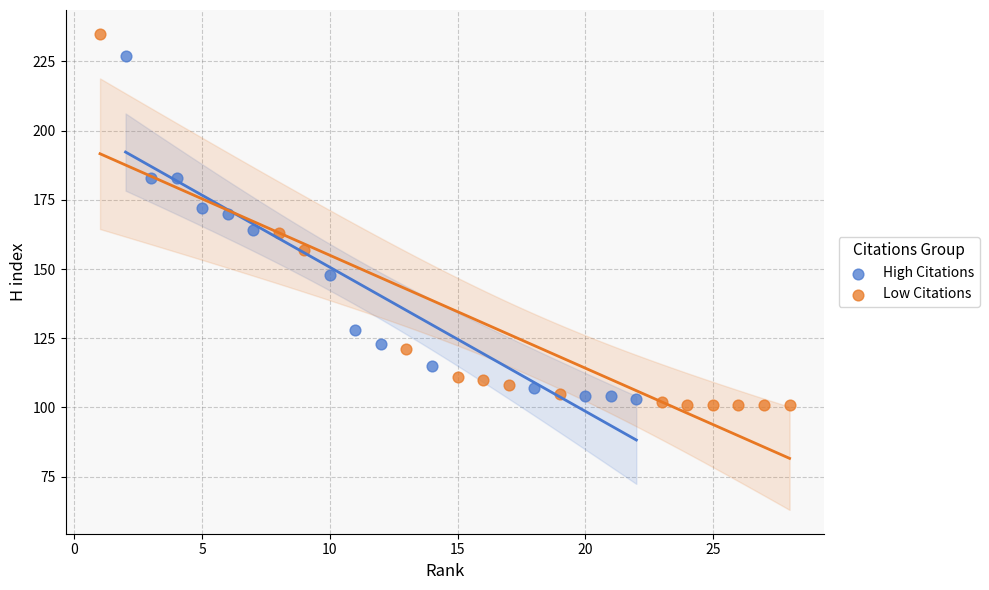

Which series has the widest spread of Y values?

Low Citations